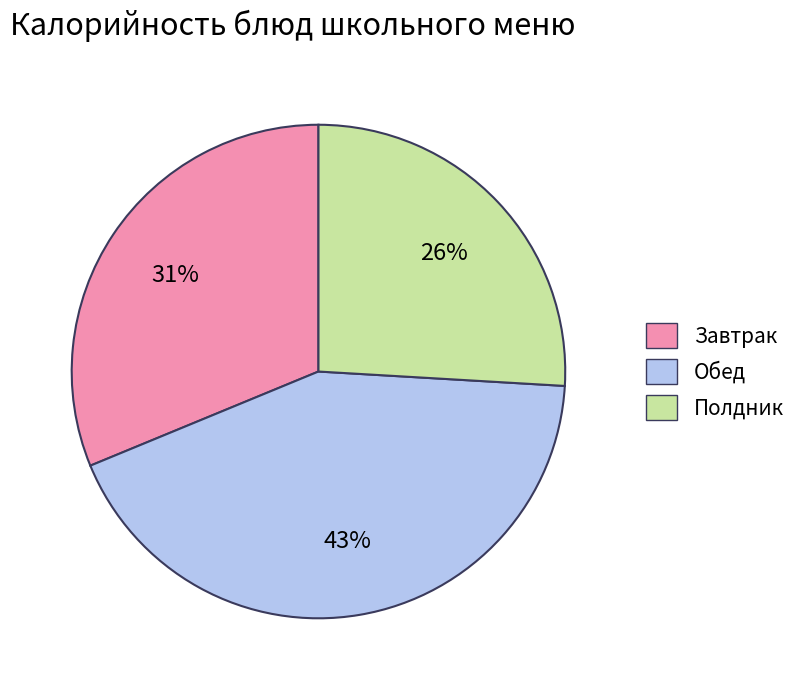

To the nearest percent, what is the difference between the largest and smallest slice percentages?

17%